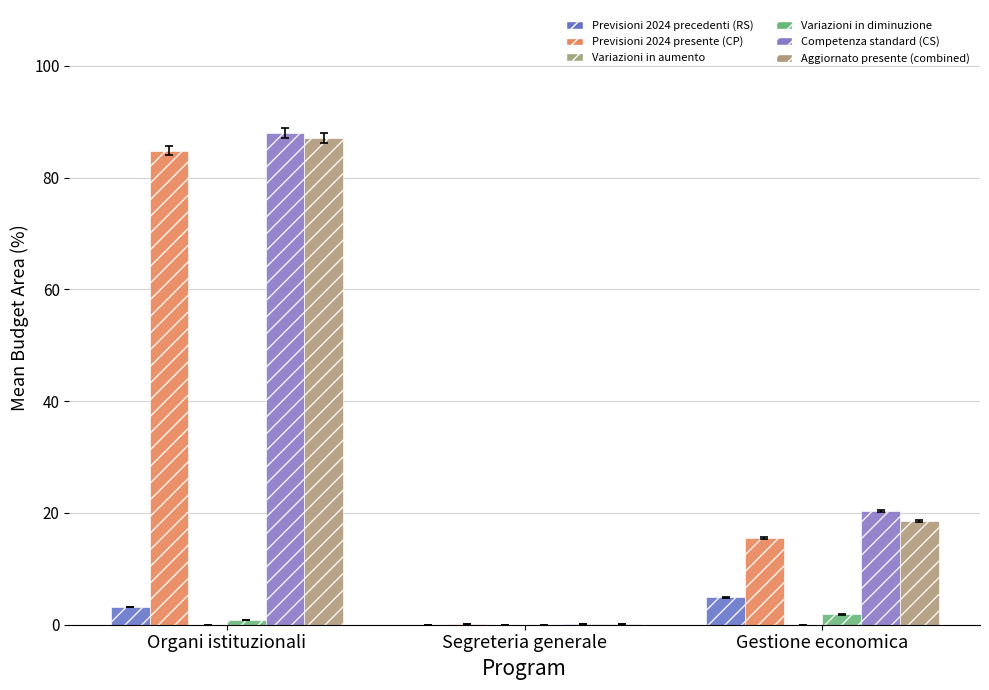

Reading left to right, transcribe all the data shown in this chart.

Previsioni 2024 precedenti (RS): Organi istituzionali=3.2	Segreteria generale=0.0	Gestione economica=4.9
Previsioni 2024 presente (CP): Organi istituzionali=84.8	Segreteria generale=0.1	Gestione economica=15.5
Variazioni in aumento: Organi istituzionali=0.0	Segreteria generale=0.0	Gestione economica=0.0
Variazioni in diminuzione: Organi istituzionali=0.9	Segreteria generale=0.0	Gestione economica=1.8
Competenza standard (CS): Organi istituzionali=88.0	Segreteria generale=0.1	Gestione economica=20.4
Aggiornato presente (combined): Organi istituzionali=87.1	Segreteria generale=0.1	Gestione economica=18.6